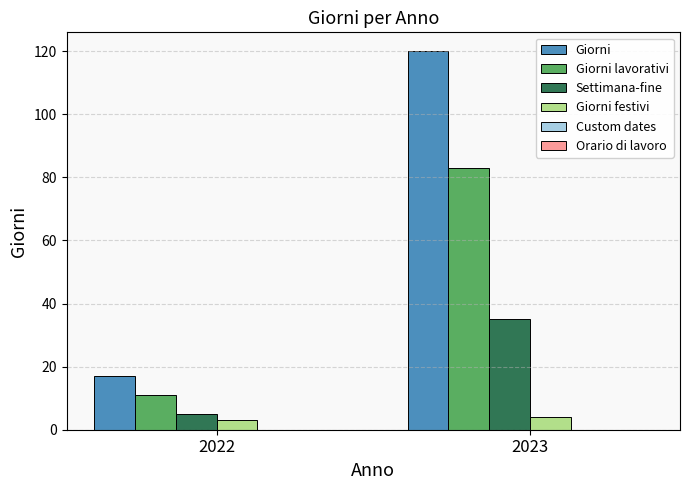

What is the spread (max minus min) of values at 2022?

14